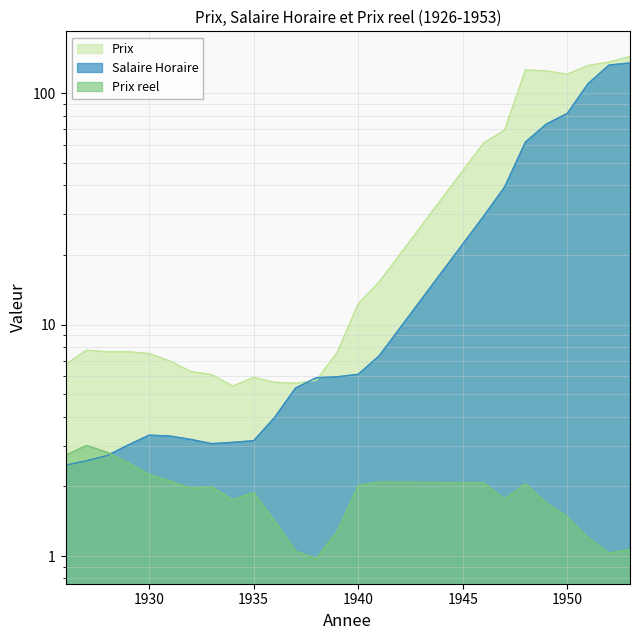

What is the difference between the highest and lowest values at 1928?

4.9